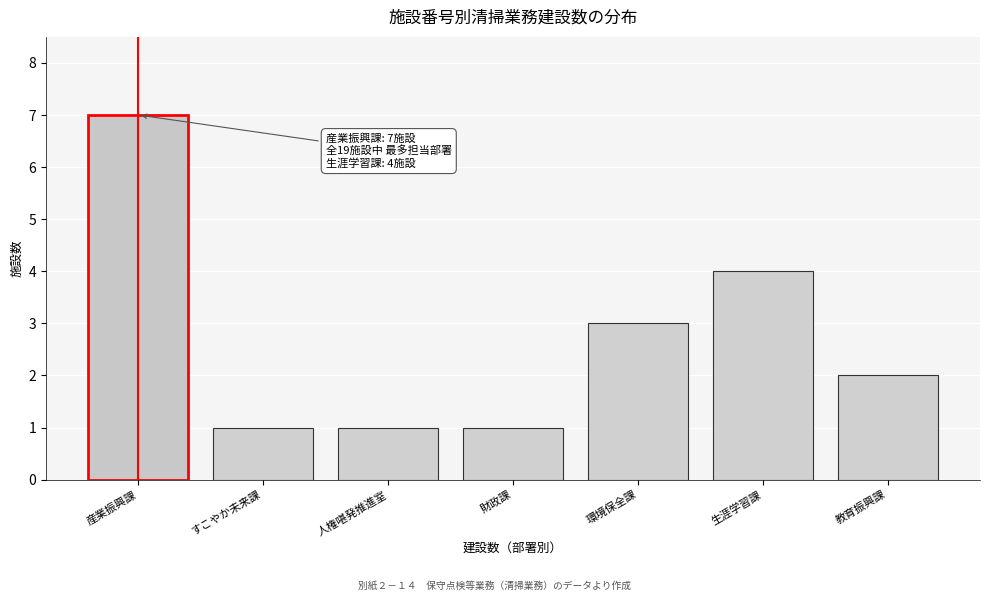

Reading left to right, what are all the values shown in this chart?

7	1	1	1	3	4	2